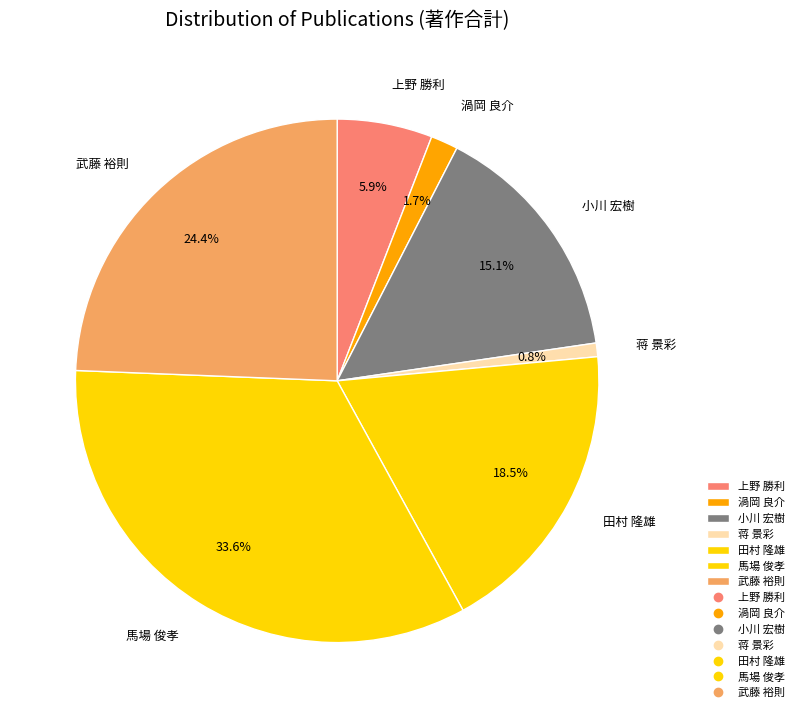

To the nearest percent, what percentage of the pie is 渦岡 良介?

2%